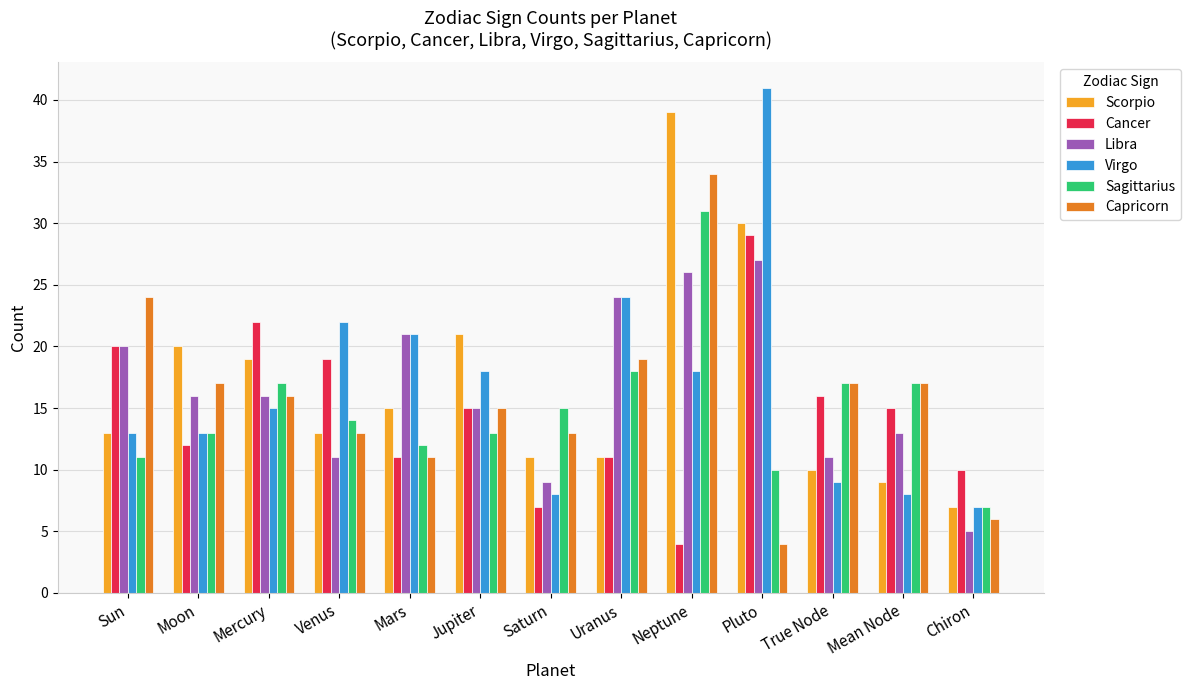

At which category is the sum across all series the highest?

Neptune